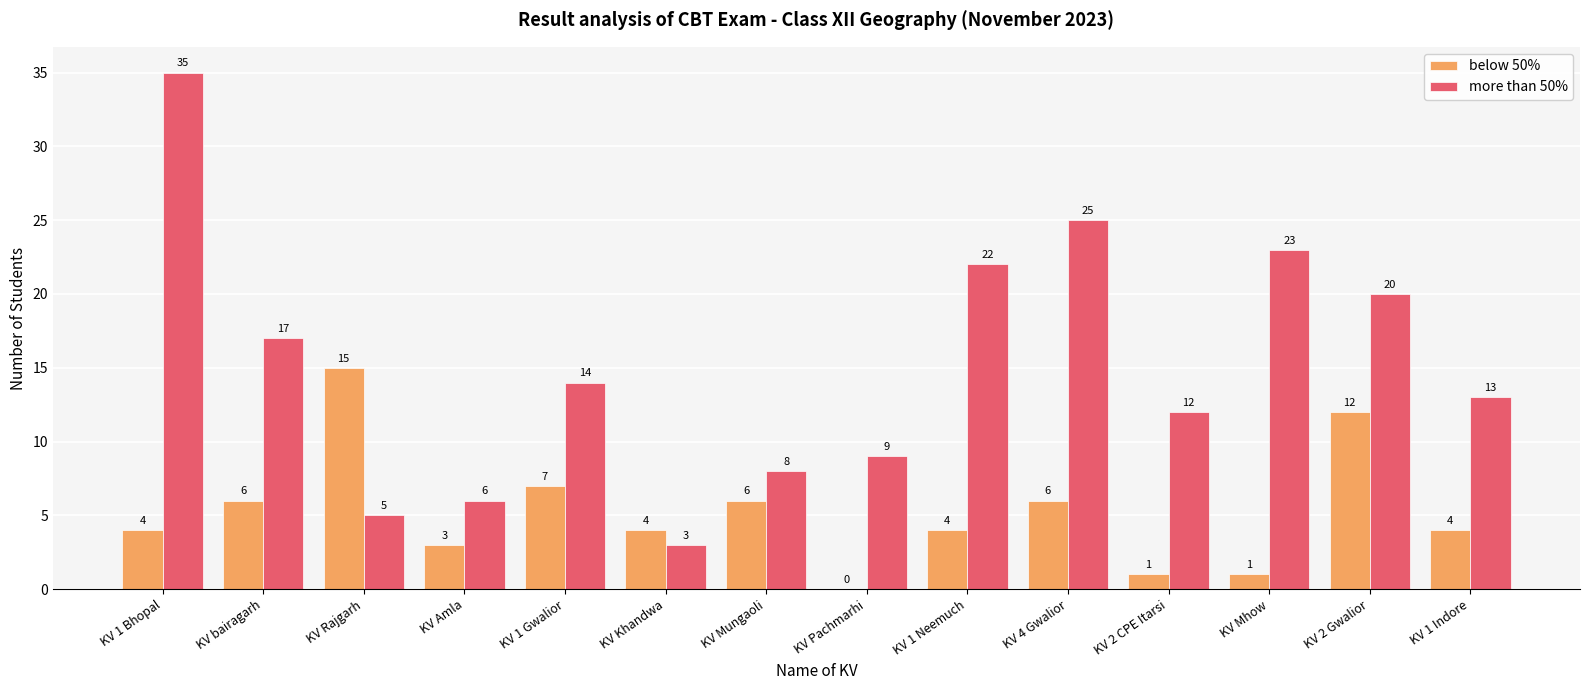

What is the total value across all series at KV 1 Bhopal?

39